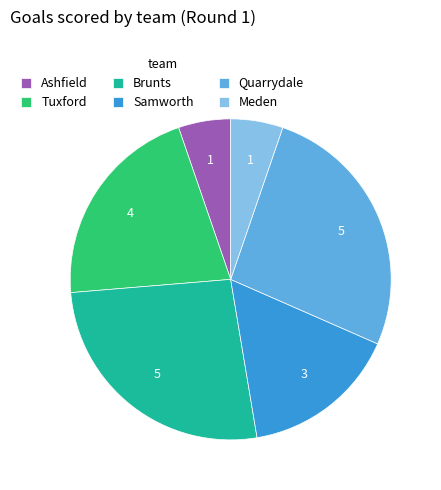

Does Tuxford represent more than half of the total?

No